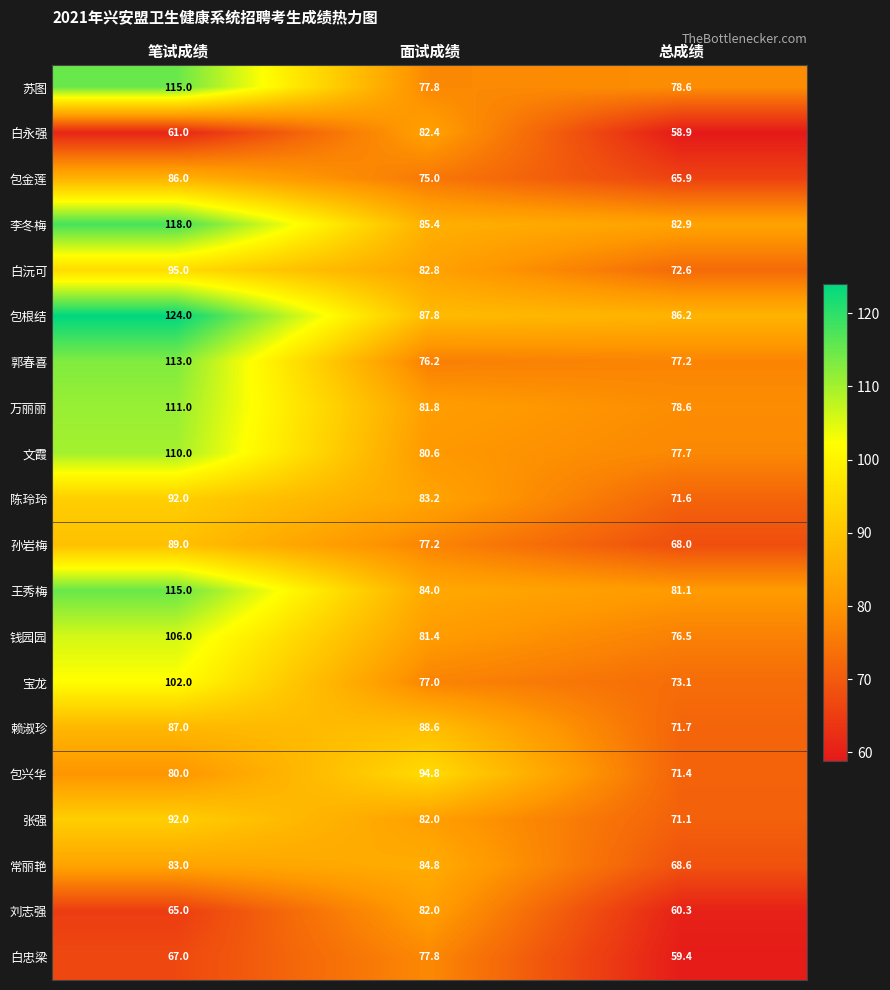

List the labels in order of 文霞 value, largest first.

笔试成绩, 面试成绩, 总成绩